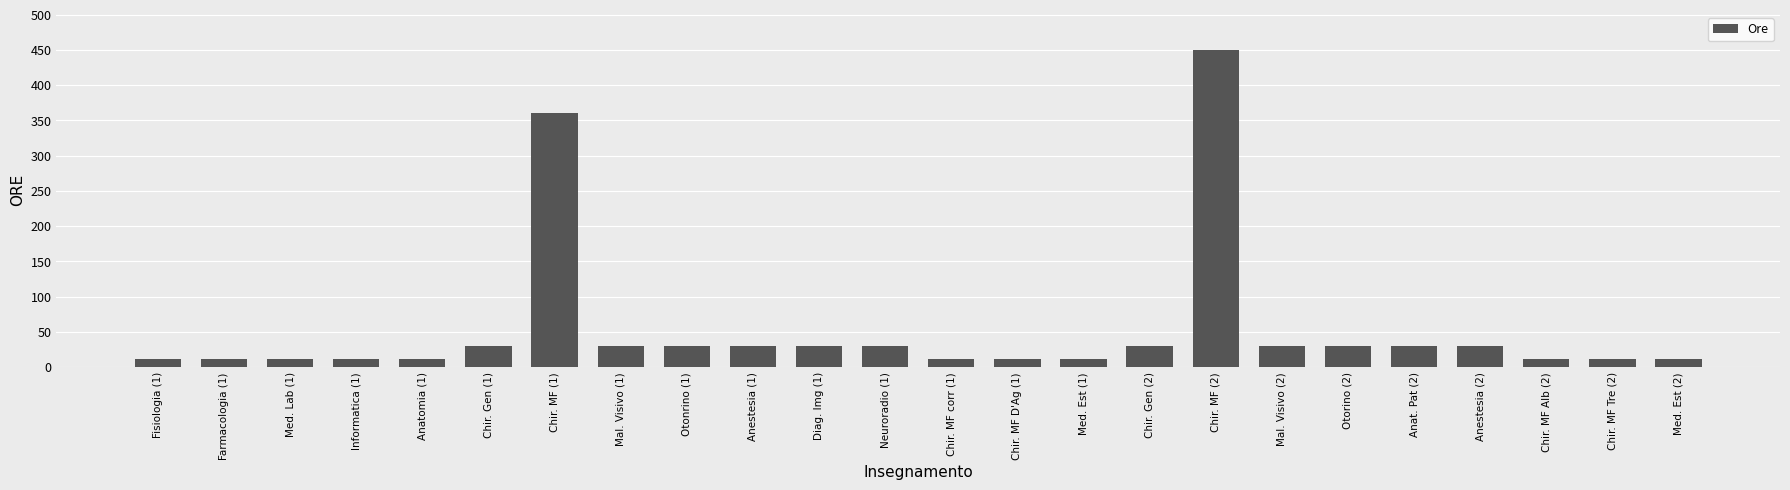

The chart shows a value of 30 at Otorino (2). True or false?

True